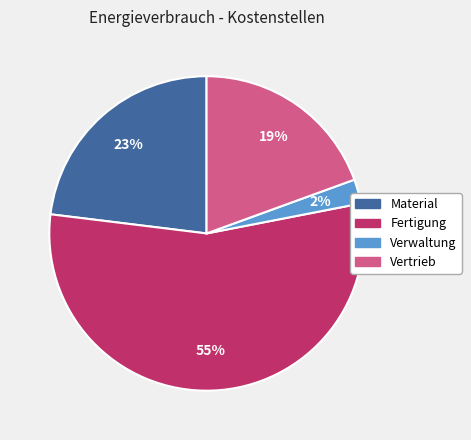

What percentage is the Material slice, to the nearest percent?

23%